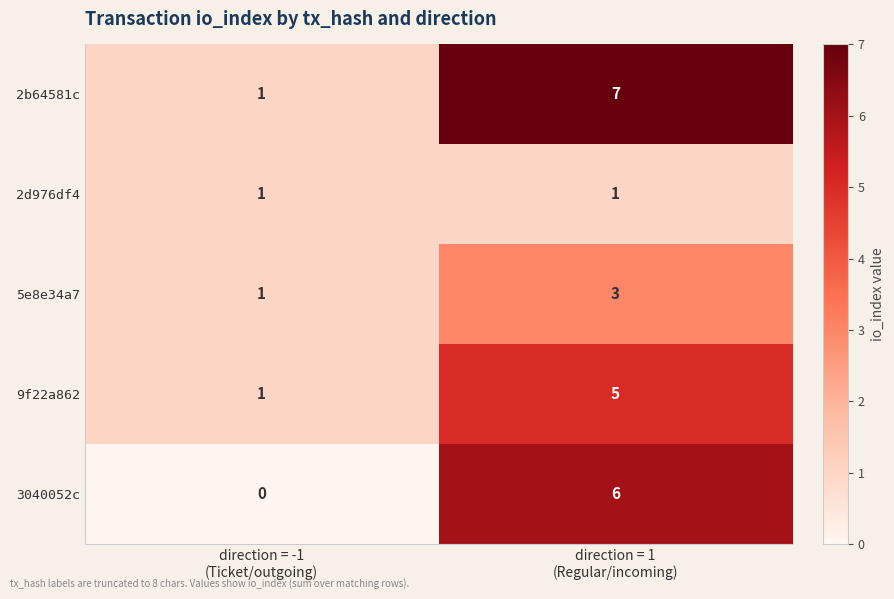

How many data points does each series have?

2